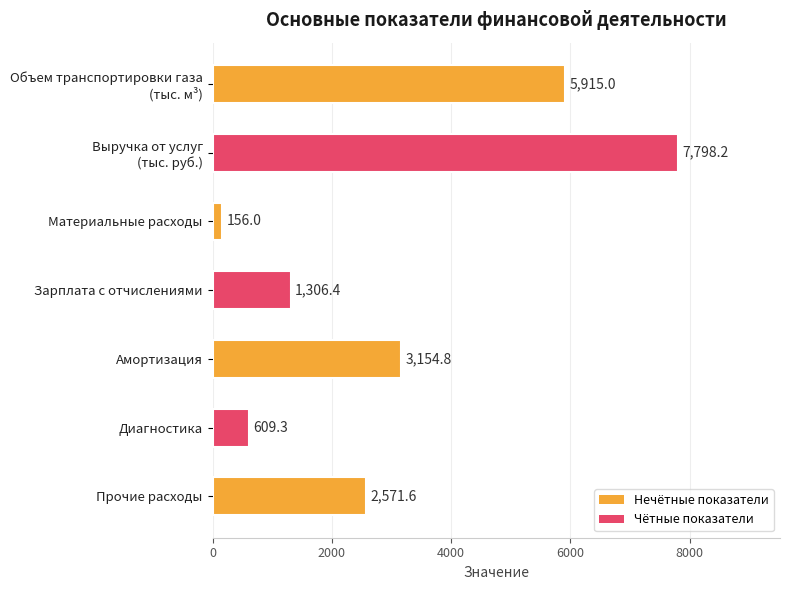

What position from the top is Прочие расходы?

7